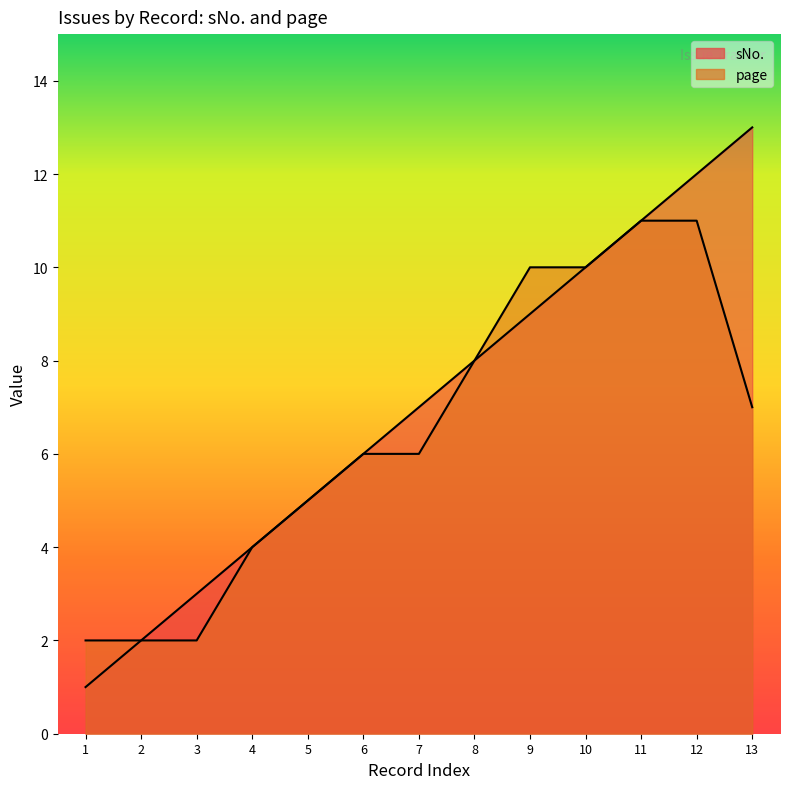

Which series has the largest range (max minus min)?

sNo.